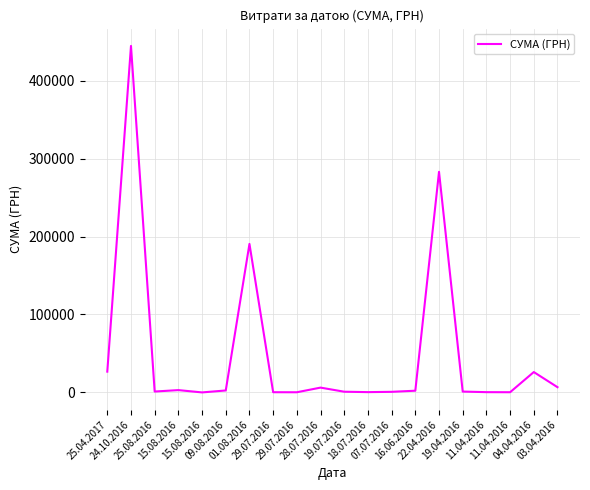

At which label does the data first exceed 2185?

25.04.2017